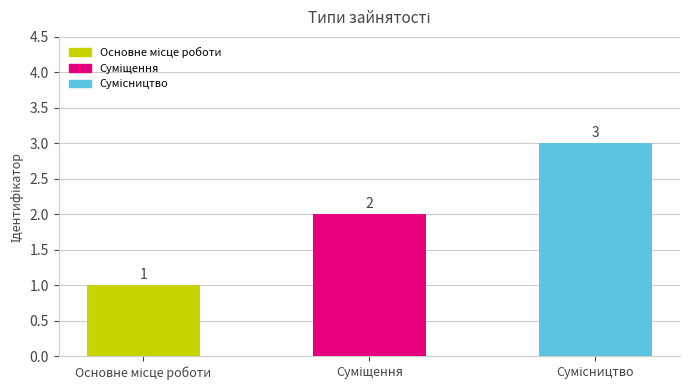

Count the values in the range 1 to 3.

3